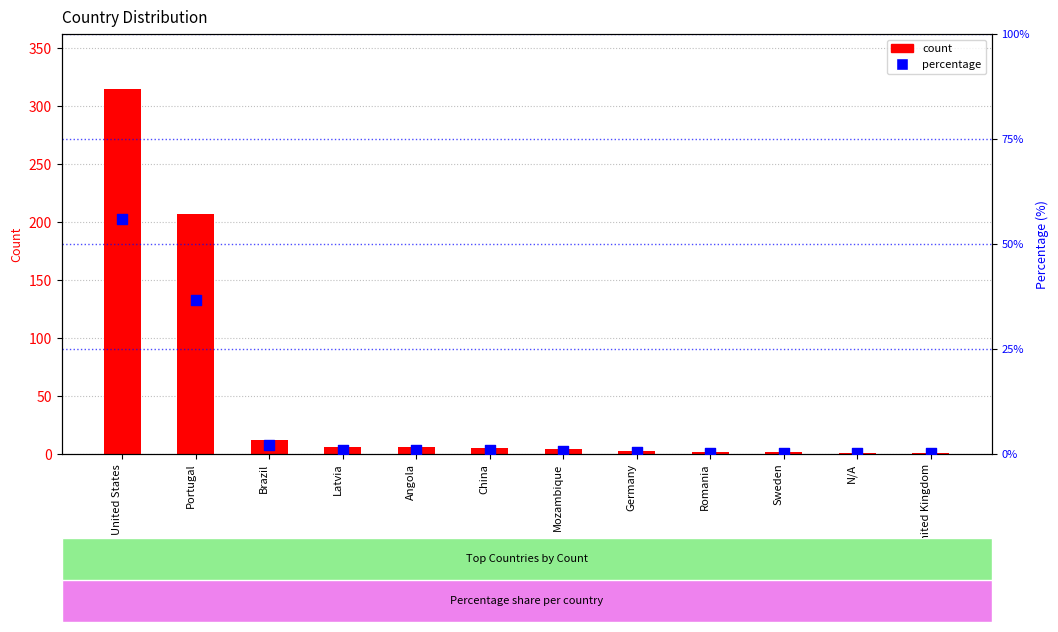

Which series has the largest total across all categories?

count